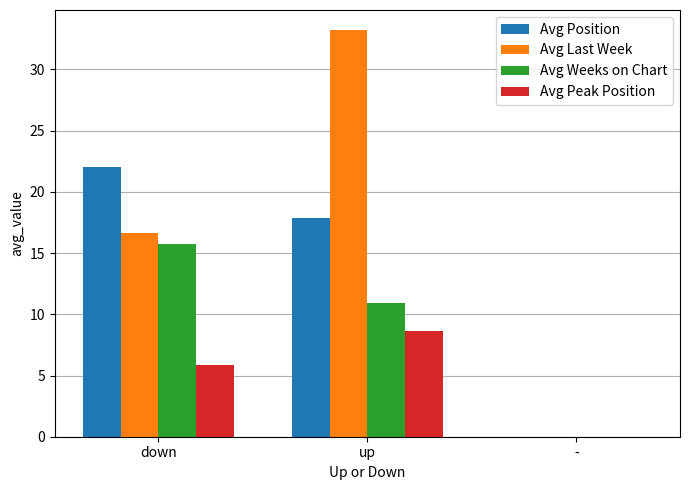

Is the value of Avg Position at up greater than the value of Avg Last Week at up?

No